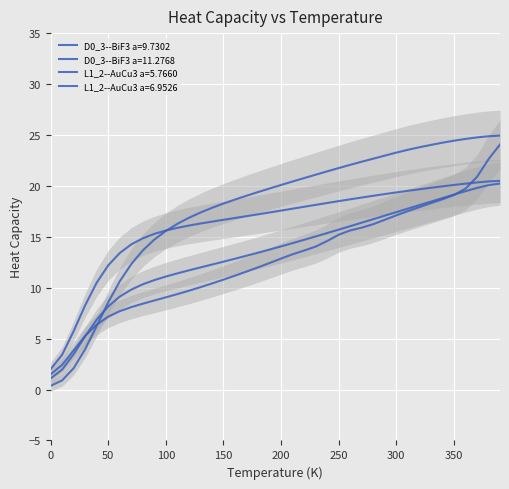

What are all the series names shown in the legend?

D0_3--BiF3 a=9.7302, L1_2--AuCu3 a=5.7660, L1_2--AuCu3 a=6.9526